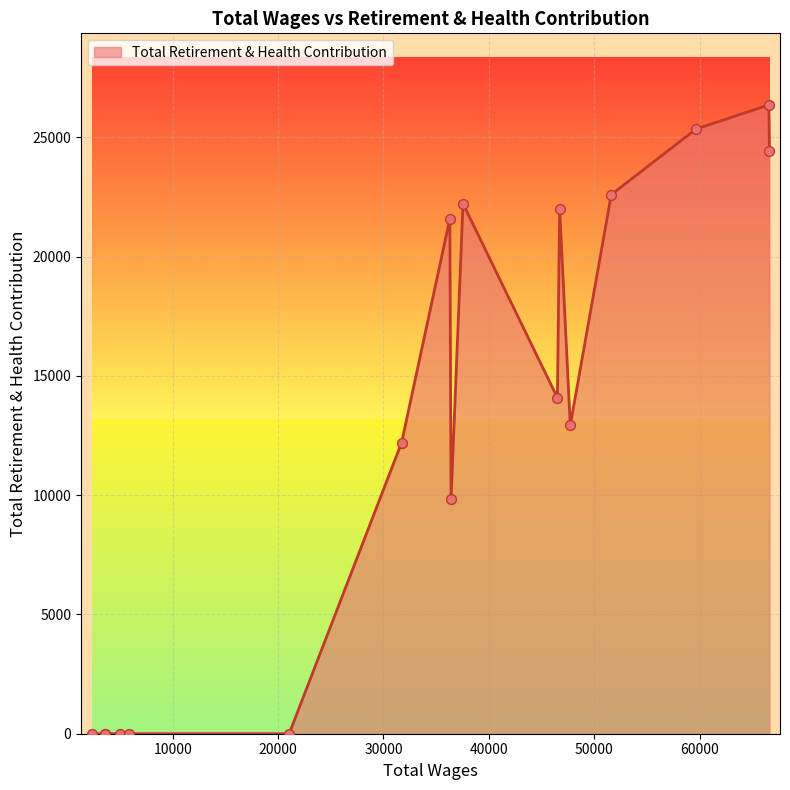

What is the difference between the maximum and minimum values?

26363